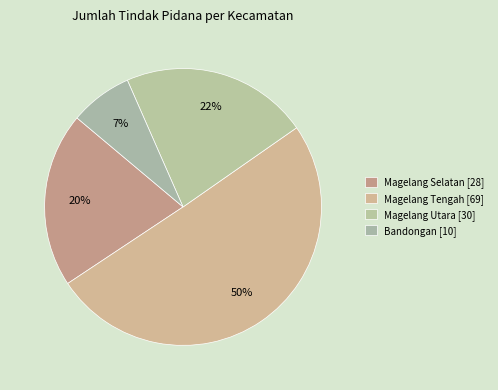

Is it true that Bandongan is 7% of the pie?

True